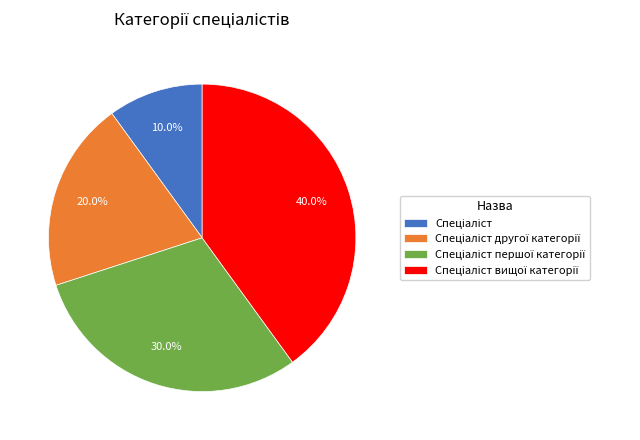

Does any single category account for the majority?

No